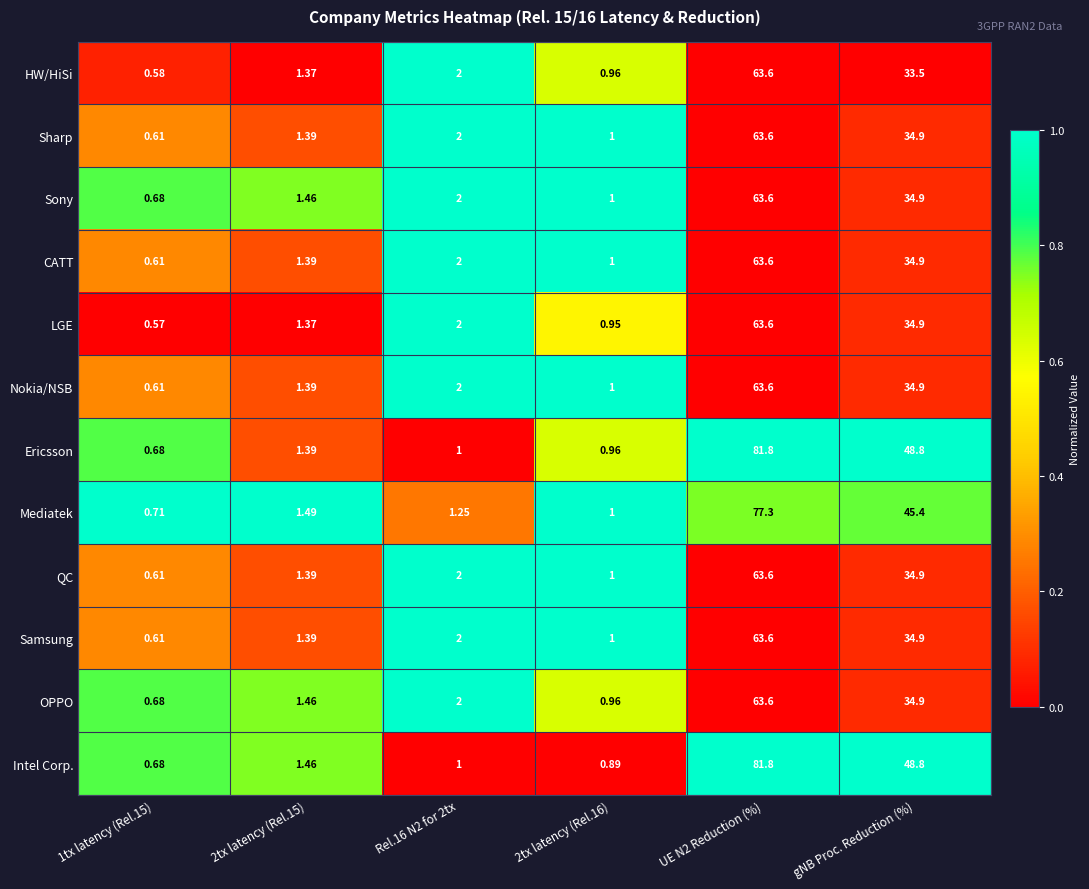

Is the value of Samsung at UE N2 Reduction (%) greater than the value of Ericsson at gNB Proc. Reduction (%)?

Yes